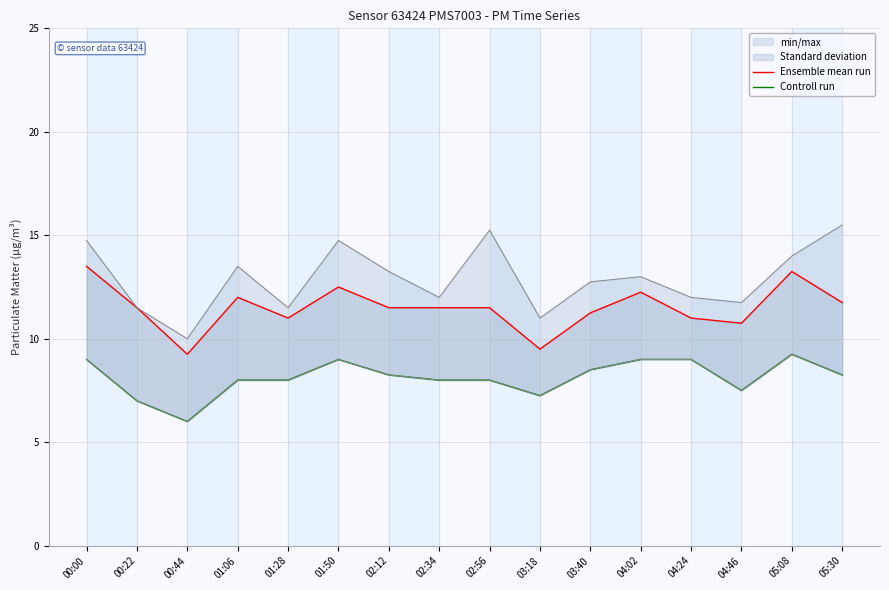

Is it true that Controll run equals 11.1 at 04:46?

False